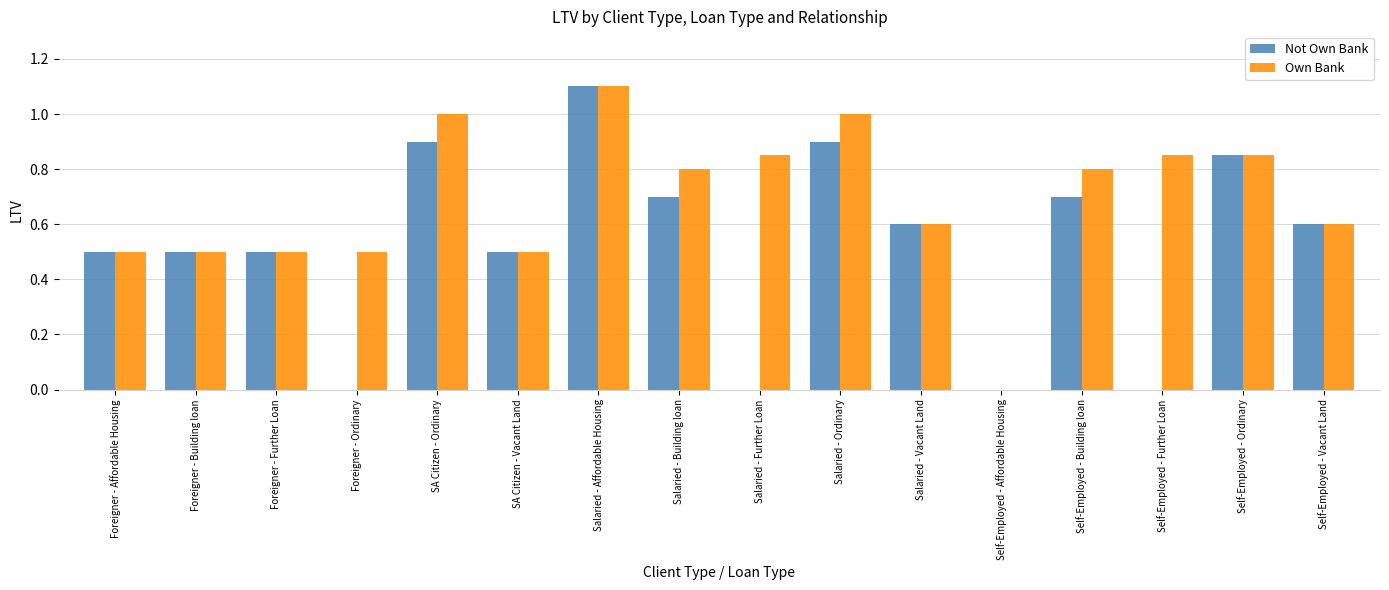

Between Self-Employed - Building loan and Self-Employed - Ordinary, which series saw the biggest shift?

Not Own Bank